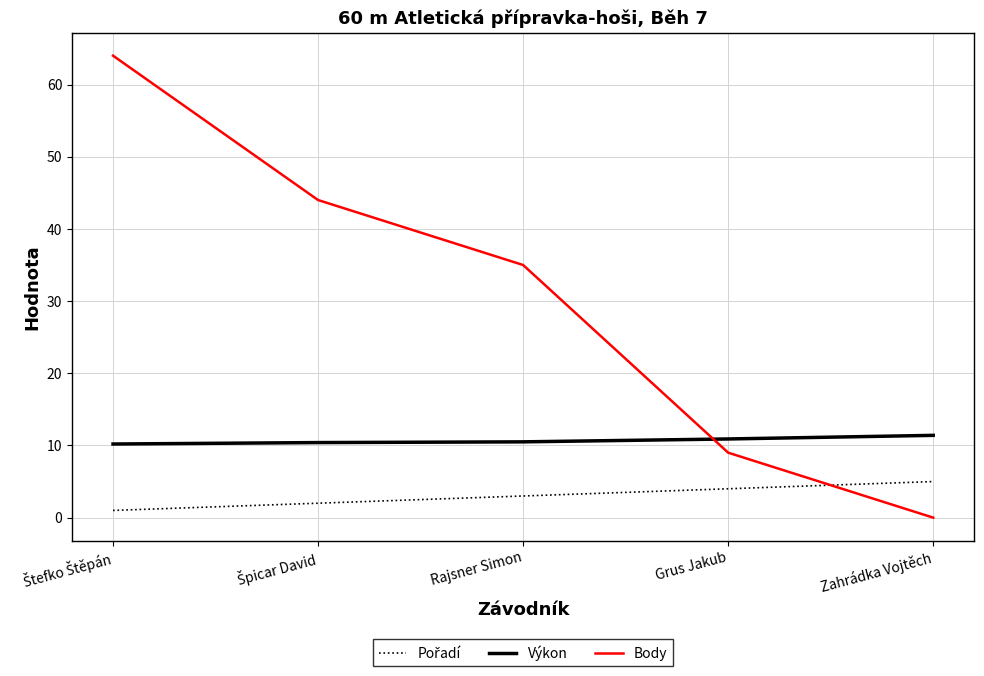

After their last crossing, which series has the higher values: Výkon or Body?

Výkon